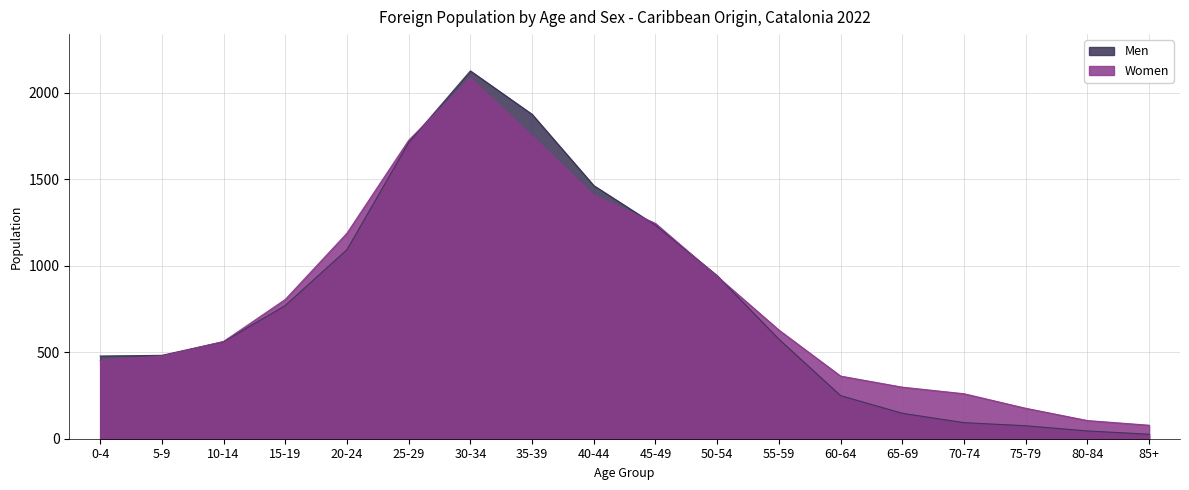

Reading right to left, transcribe all the data shown in this chart.

Men: 85+=26	80-84=45	75-79=75	70-74=93	65-69=147	60-64=249	55-59=575	50-54=942	45-49=1234	40-44=1463	35-39=1875	30-34=2126	25-29=1712	20-24=1093	15-19=770	10-14=561	5-9=482	0-4=478
Women: 85+=78	80-84=105	75-79=176	70-74=260	65-69=298	60-64=362	55-59=628	50-54=938	45-49=1244	40-44=1407	35-39=1749	30-34=2084	25-29=1725	20-24=1188	15-19=805	10-14=562	5-9=478	0-4=453